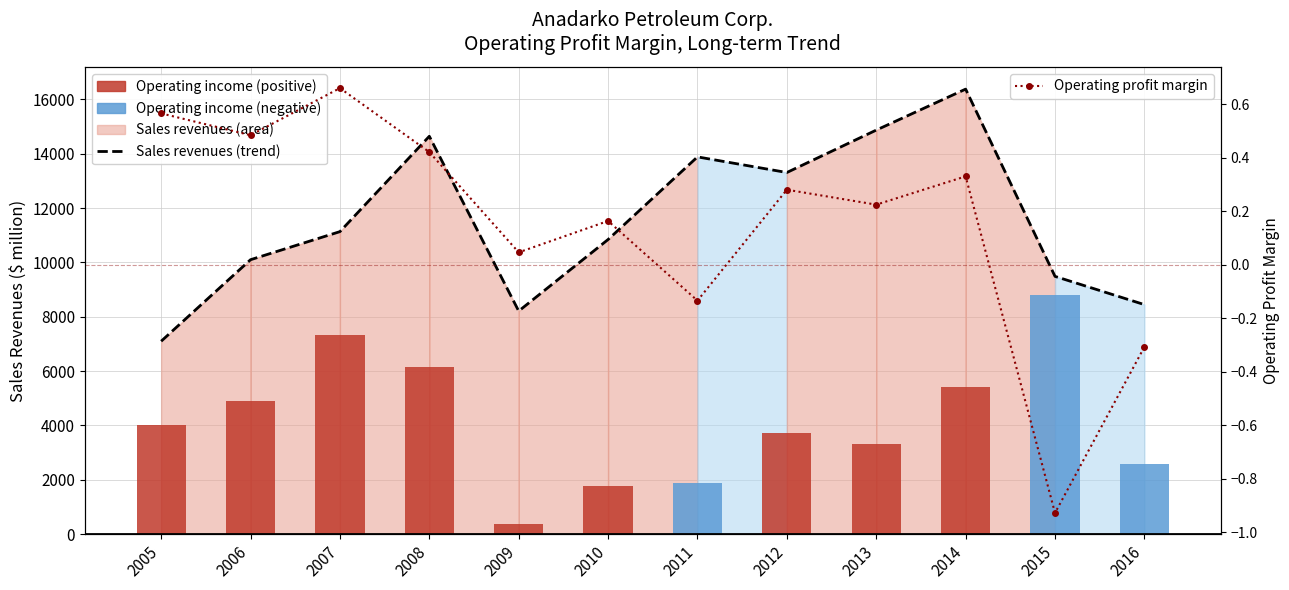

Does the chart contain stacked bars?

No